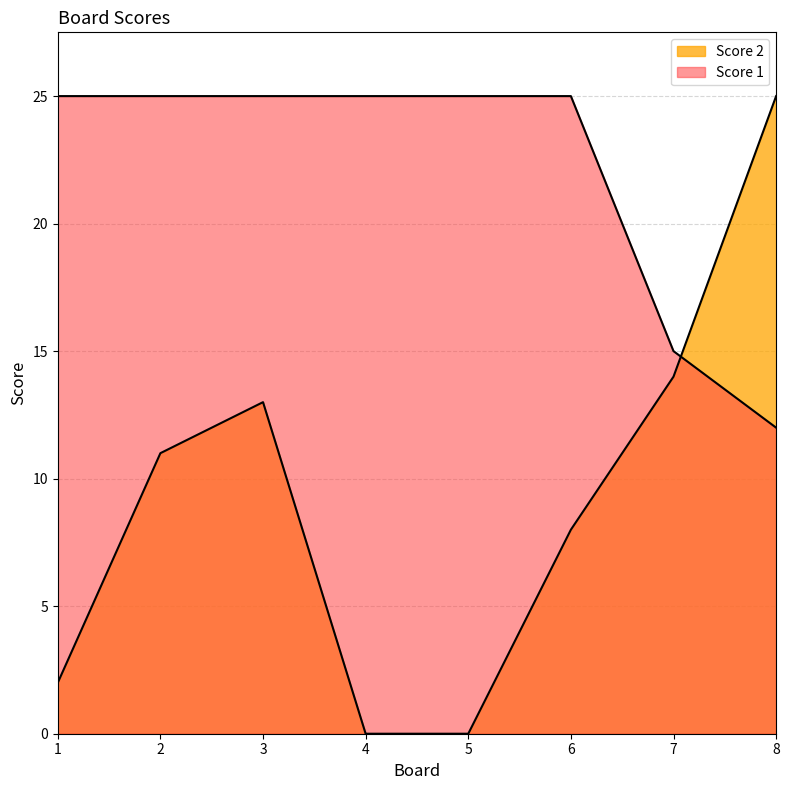

How many data points in Score 2 are less than 11?

4